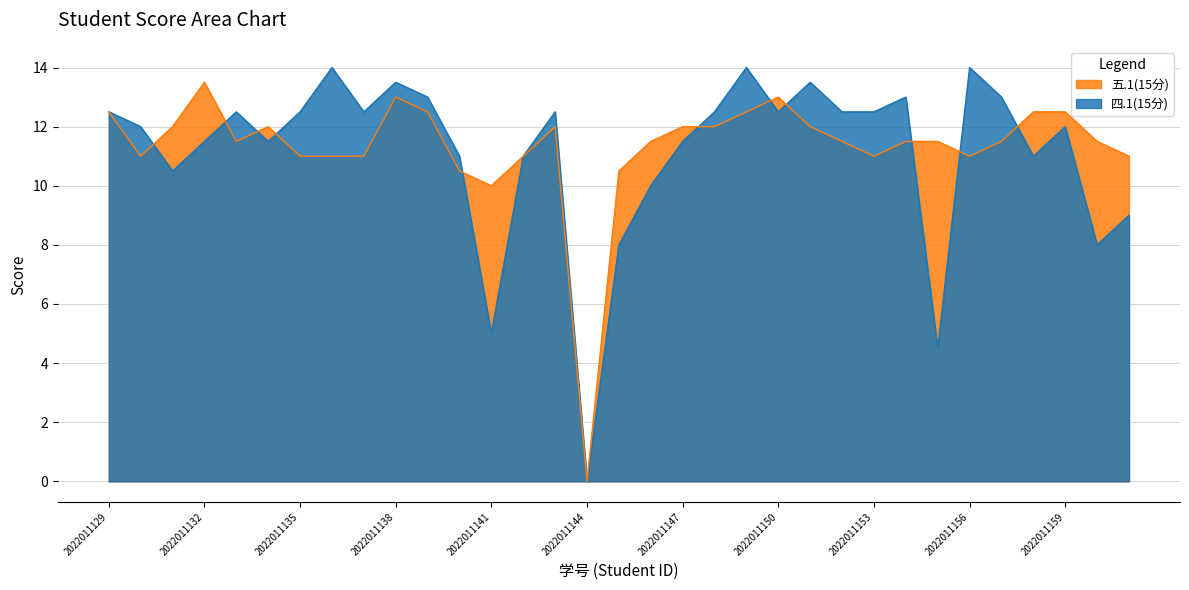

Between which two adjacent categories do 四.1(15分) and 五.1(15分) first intersect?

2022011130 and 2022011131